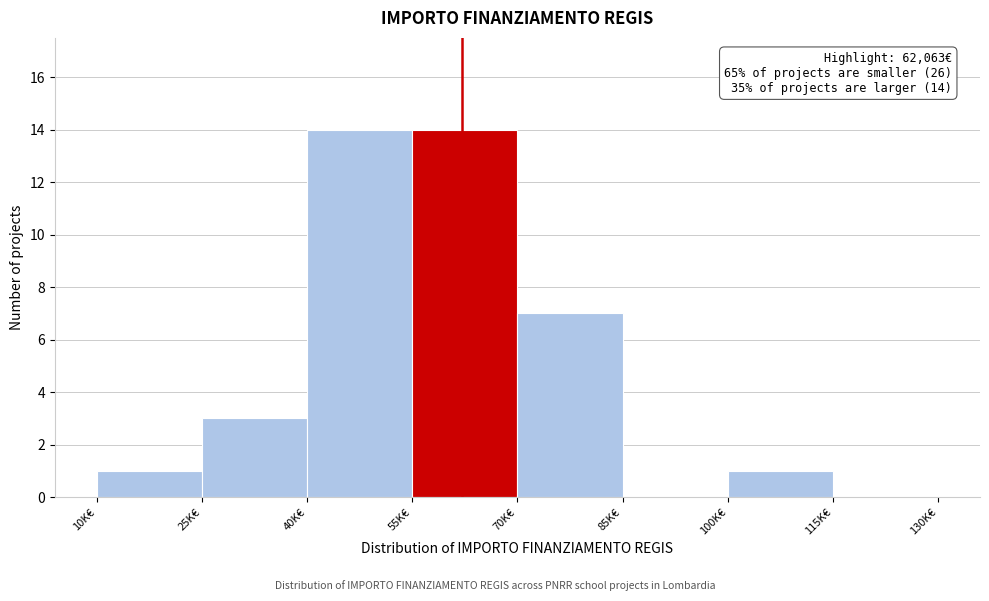

Reading right to left, list all the values displayed in this chart.

115K€=0	100K€=1	85K€=0	70K€=7	55K€=14	40K€=14	25K€=3	10K€=1